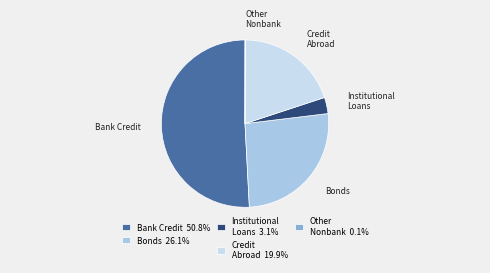

Do Bank Credit and Credit Abroad together represent more than half of the pie?

Yes